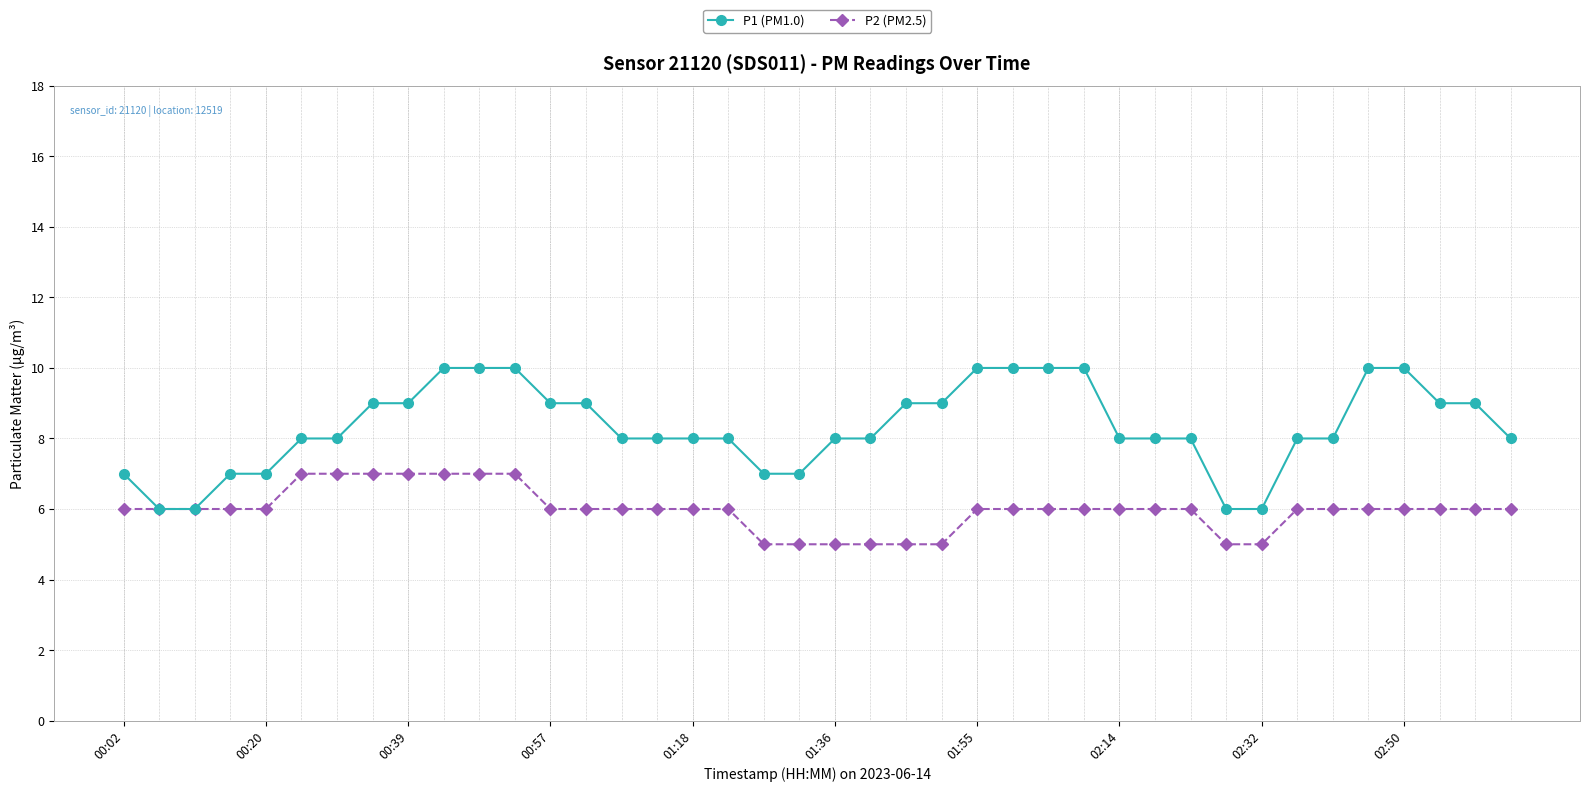

What is the value of the P2 (PM2.5) point at the 18th from the left?

6